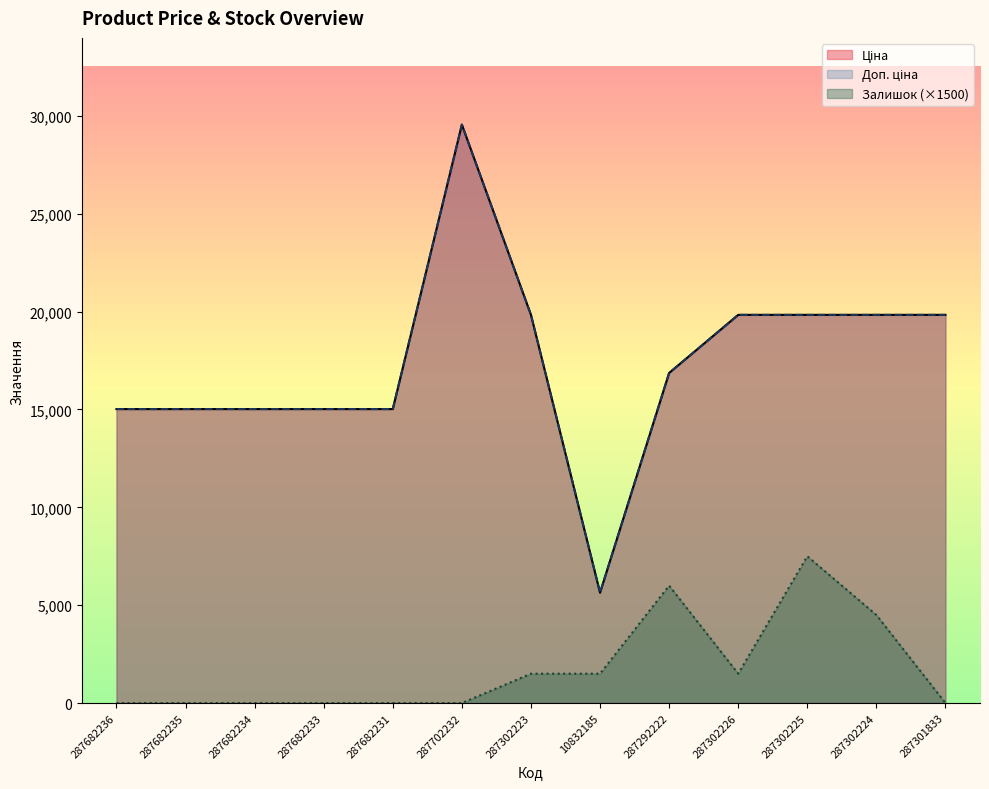

True or false: Ціна and Доп. ціна cross at least once.

False